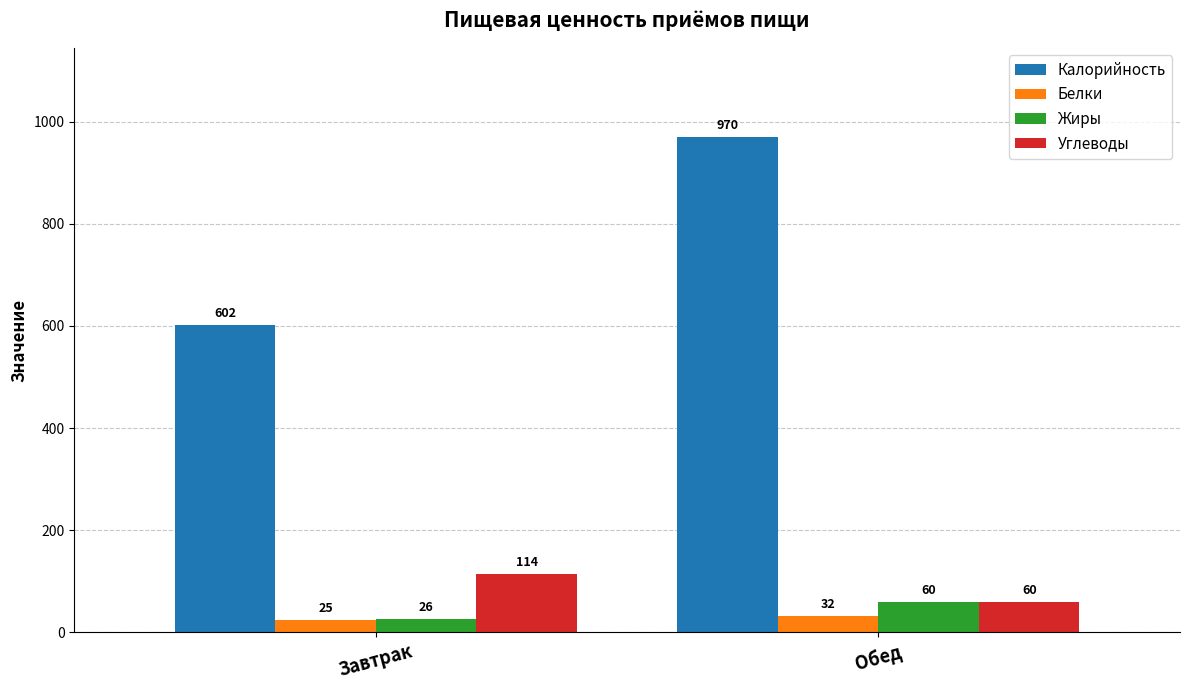

Count the Жиры values in the range 26 to 60.

2